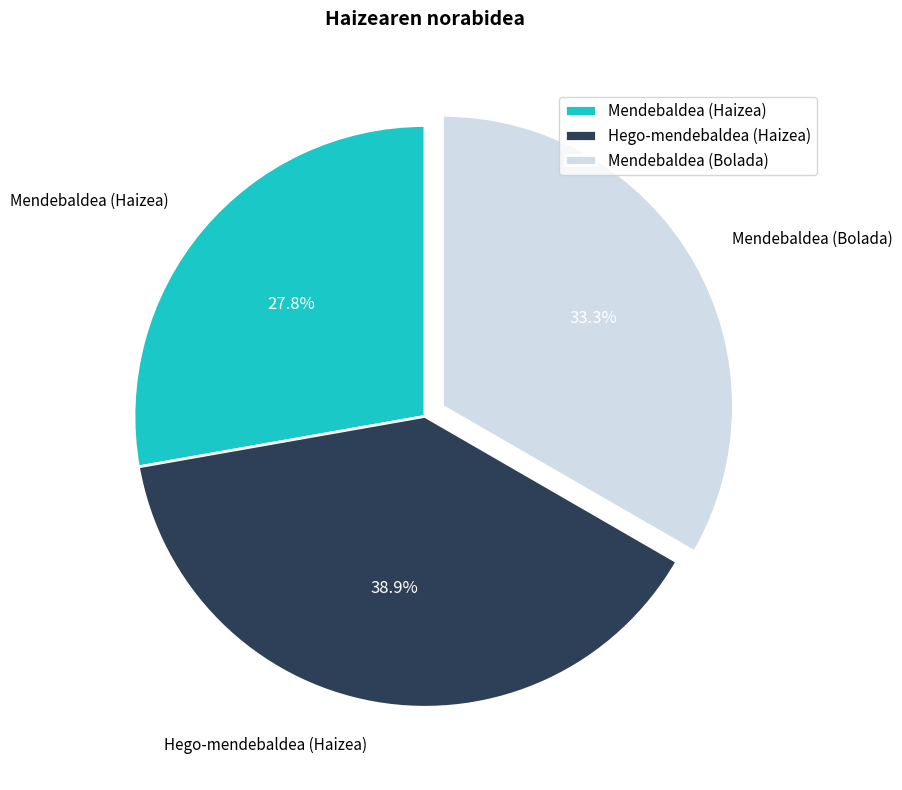

How many segments does this pie chart have?

3